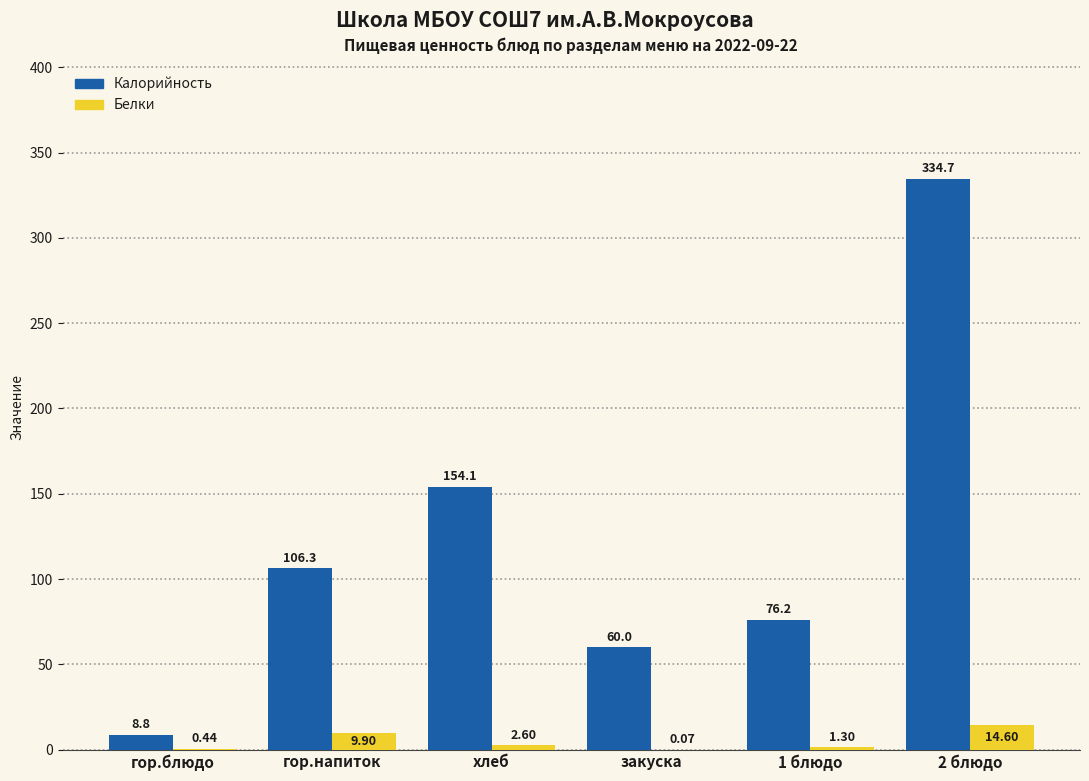

At which label is Калорийность closest to 171?

хлеб